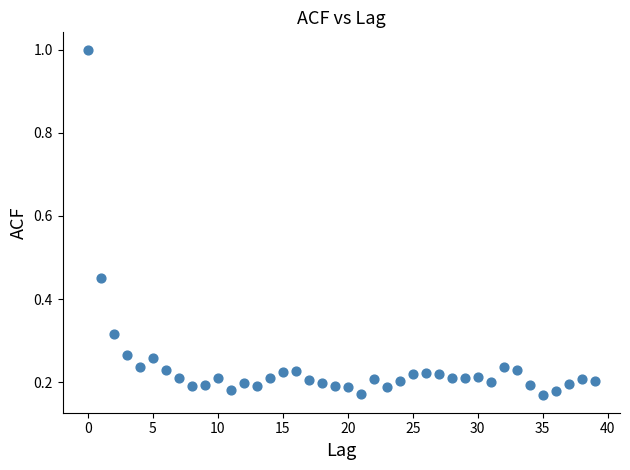

What is the range of Y values (max minus min)?

0.8